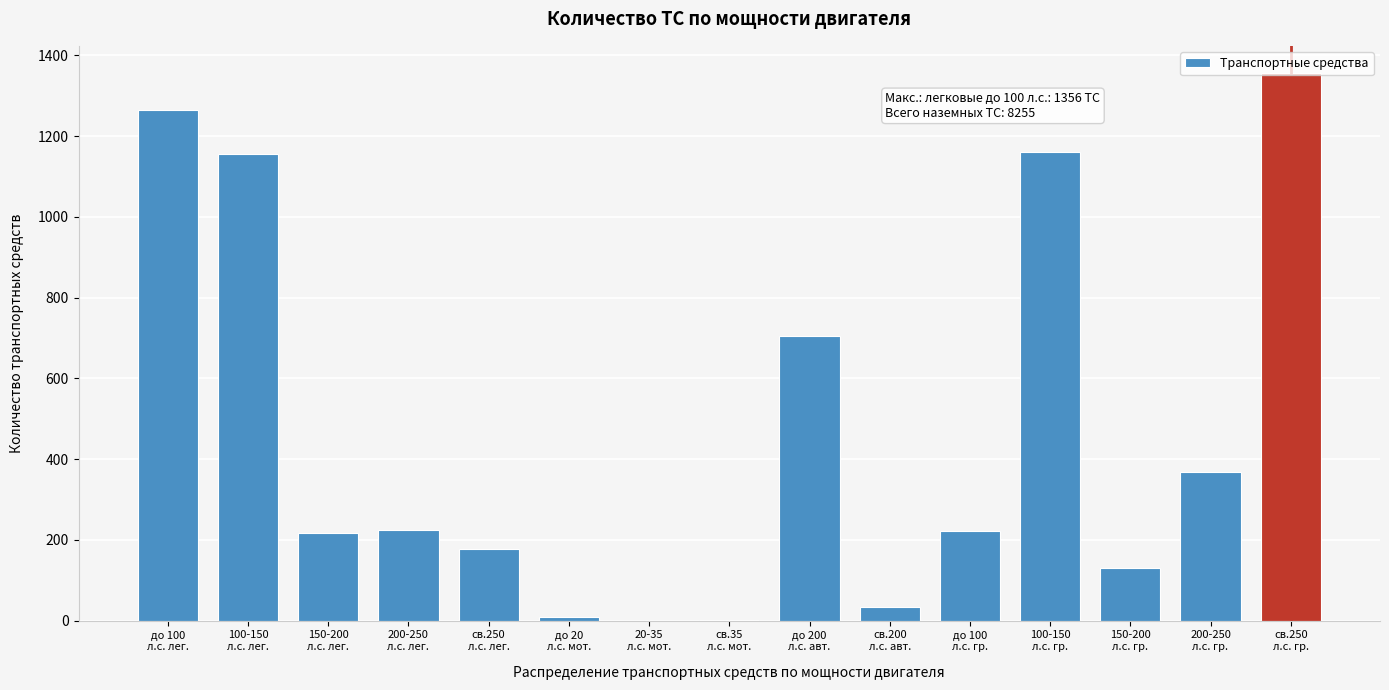

What is the sum of all values?

7031